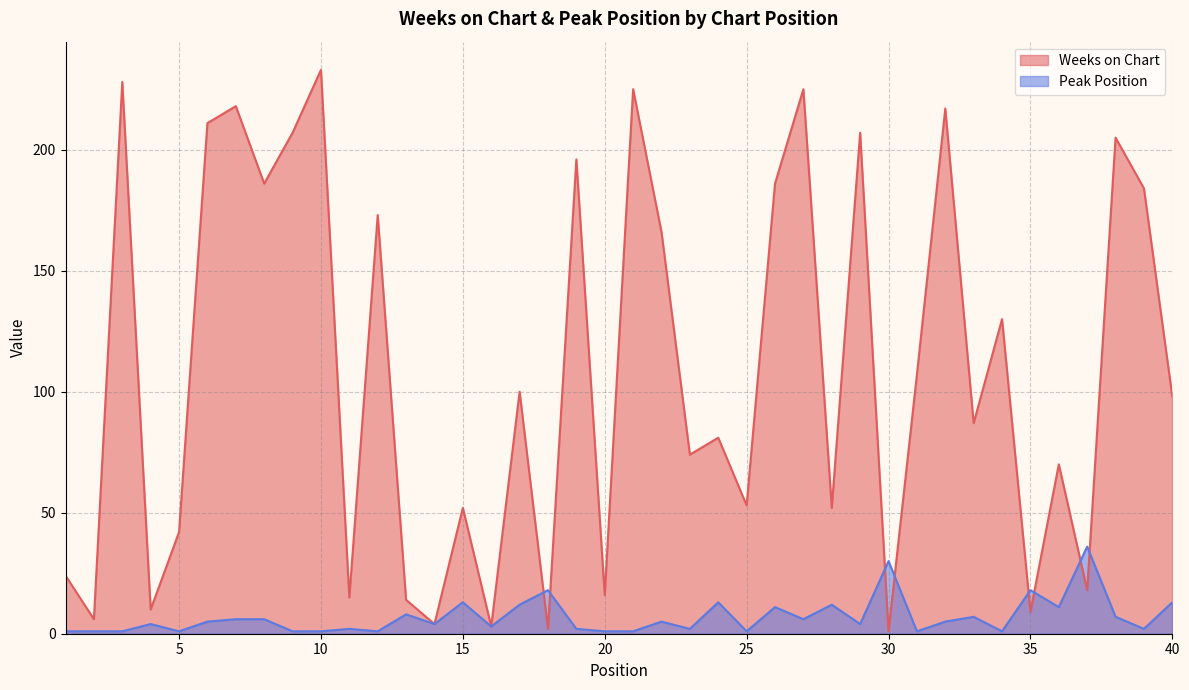

Rank the categories by Weeks on Chart value from lowest to highest.

30, 18, 16, 14, 2, 35, 4, 13, 11, 20, 37, 1, 5, 15, 28, 25, 36, 23, 24, 33, 40, 17, 31, 34, 22, 12, 39, 8, 26, 19, 38, 9, 29, 6, 32, 7, 21, 27, 3, 10